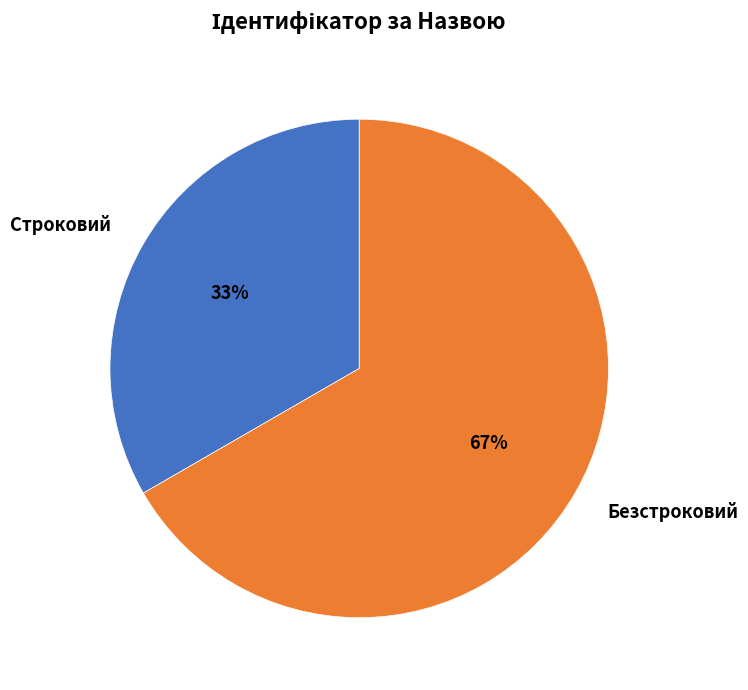

How many segments does this pie chart have?

2